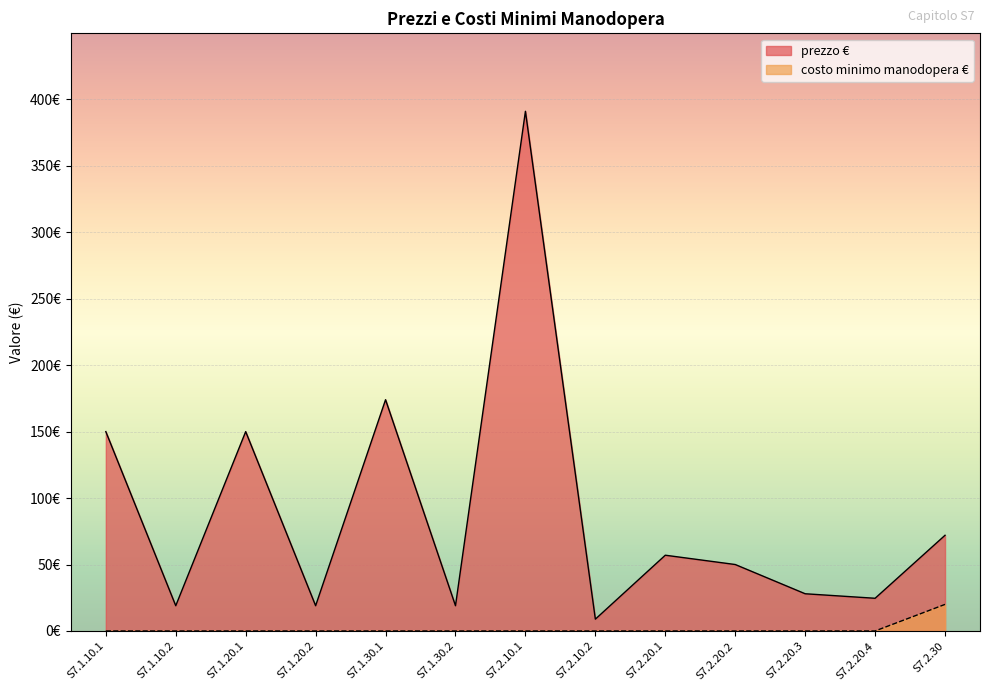

What are all the series names shown in the legend?

prezzo €, costo minimo manodopera €